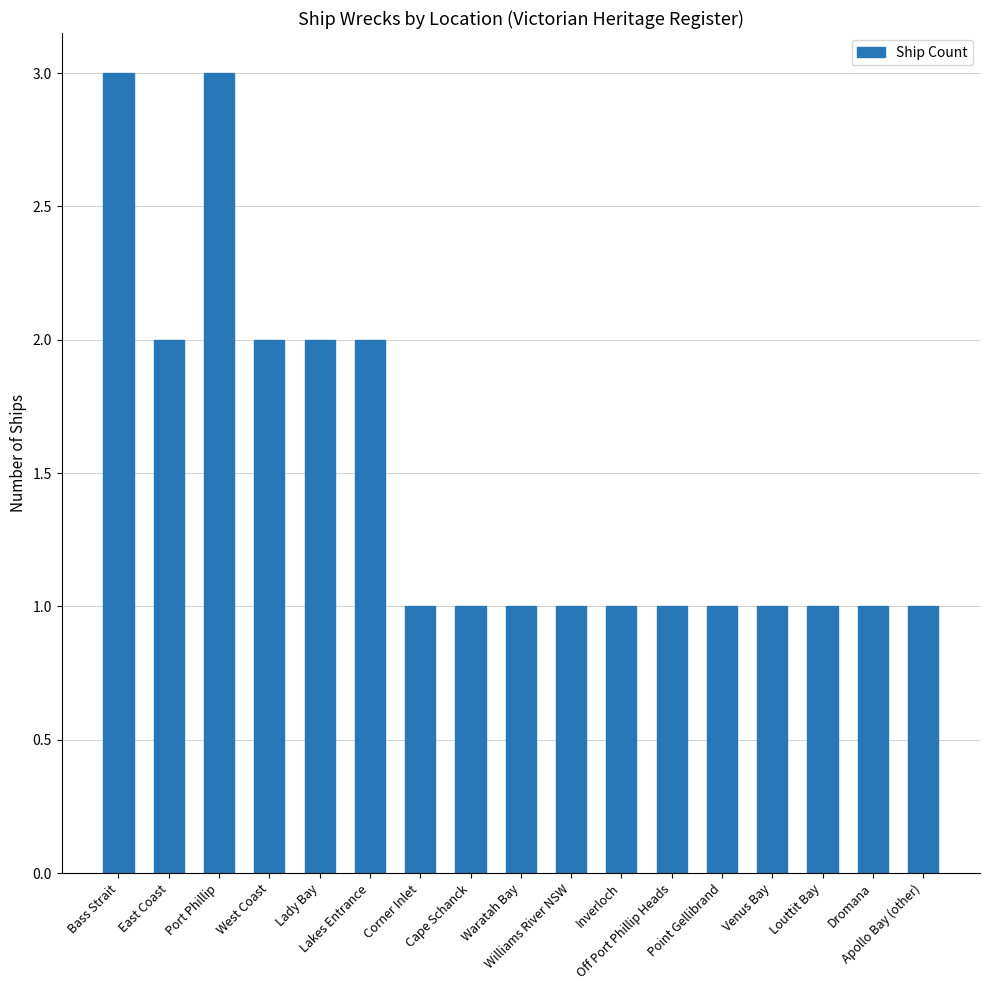

What is the greatest value displayed?

3